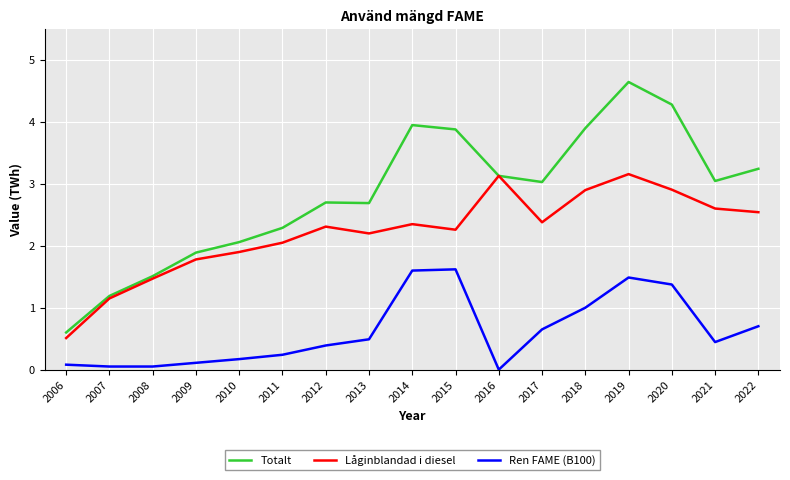

True or false: Ren FAME (B100) has a value of 0.2 at 2011.

True